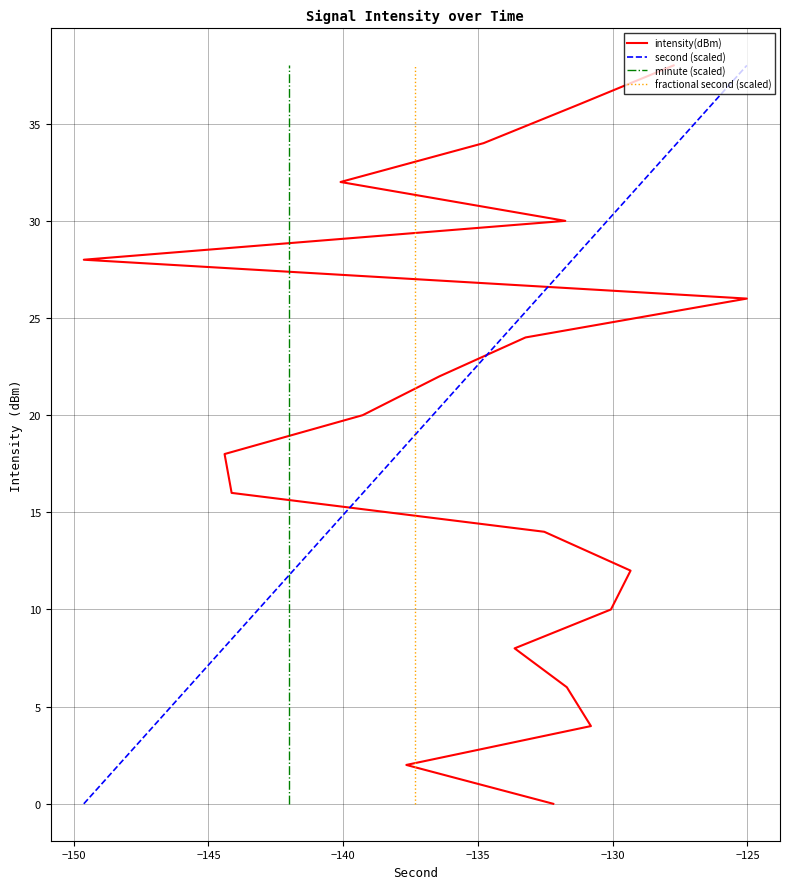

Is it true that intensity(dBm) equals 10 at −130?

True